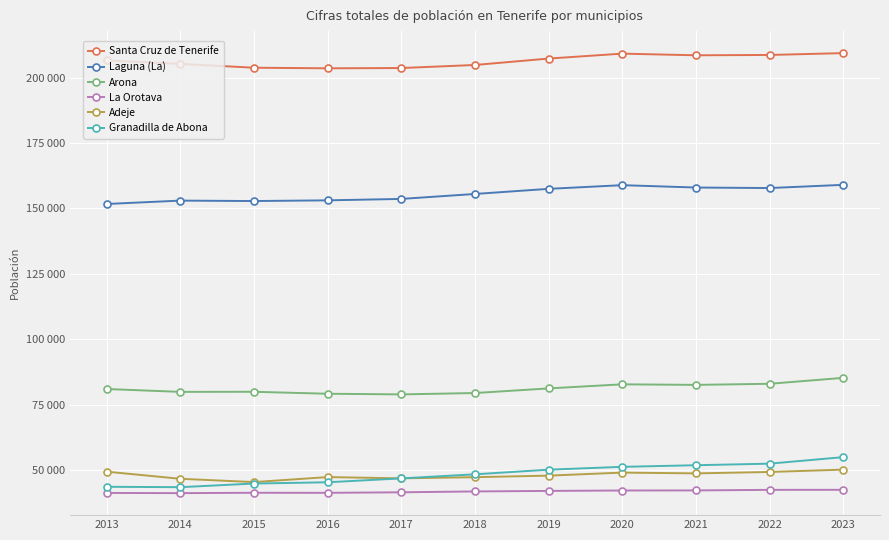

Where does the Santa Cruz de Tenerife series first go above 206593?

2019